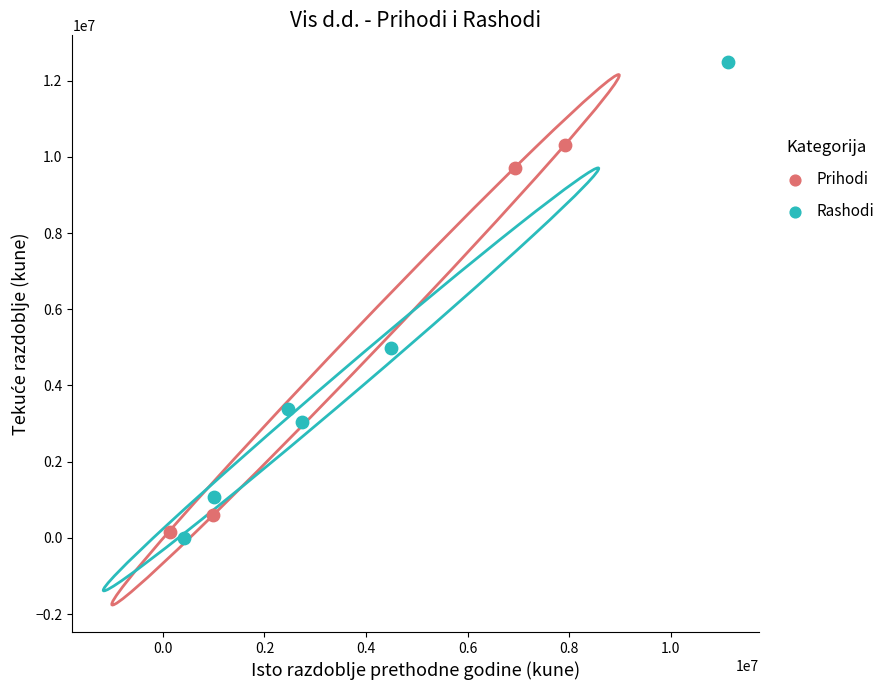

What are all the series names shown in the legend?

Prihodi, Rashodi